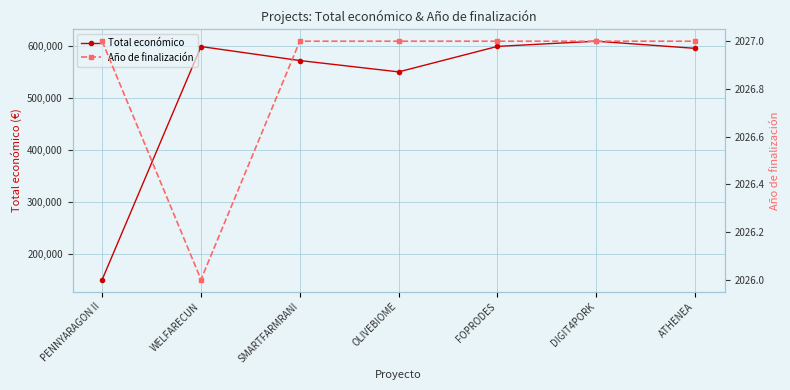

List the series in order of their overall mean, highest first.

Total económico, Año de finalización